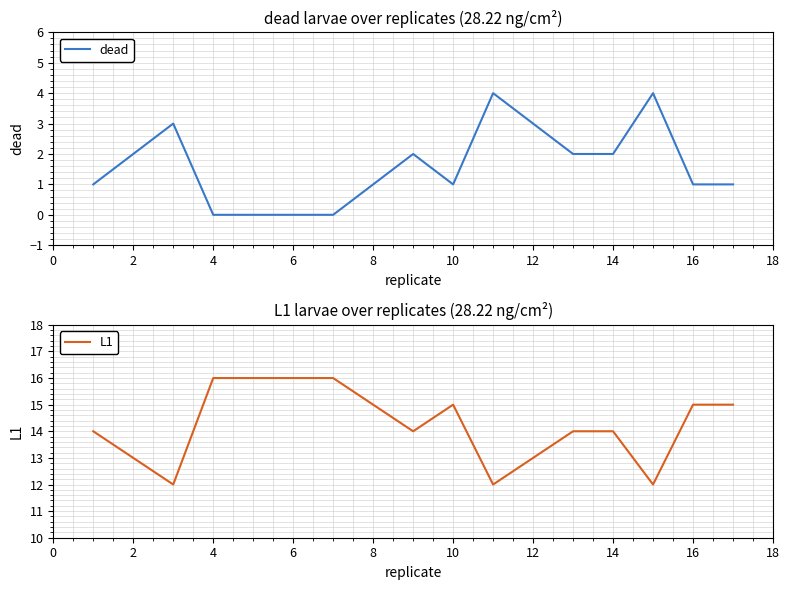

Where is dead nearest to the value 2?

2